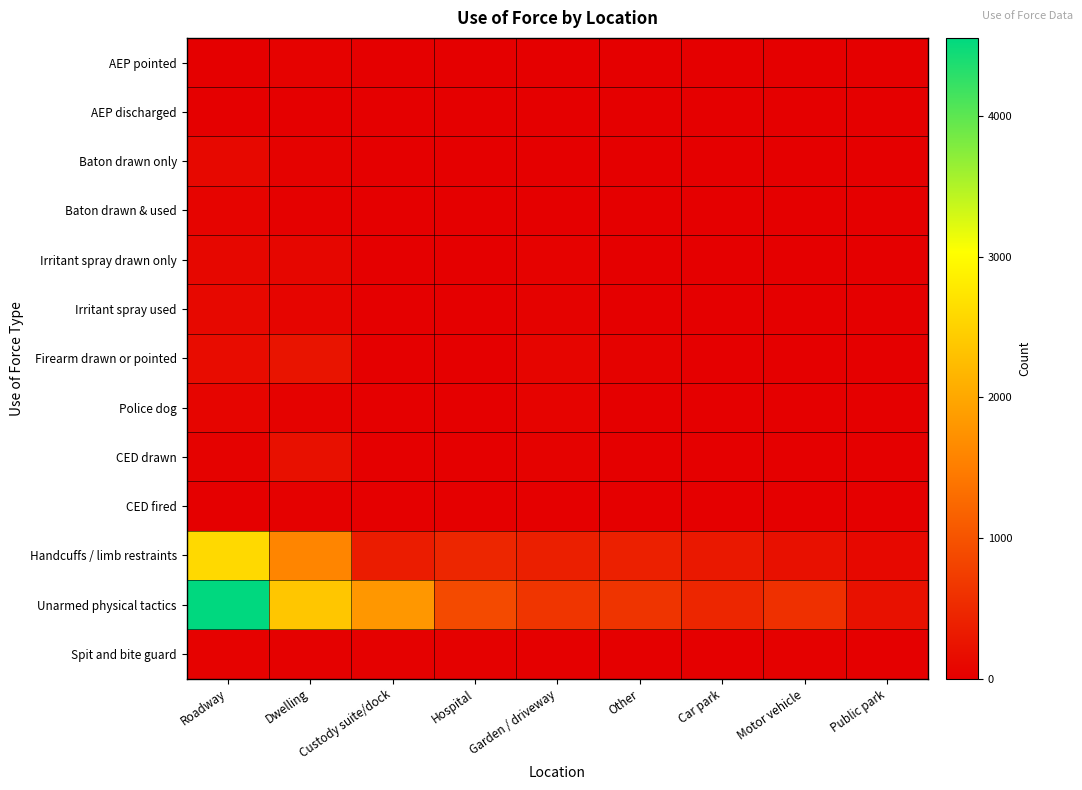

Reading left to right, what are all the values shown in this chart?

AEP pointed: Roadway=8	Dwelling=41	Custody suite/dock=0	Hospital=0	Garden / driveway=15	Other=5	Car park=0	Motor vehicle=0	Public park=5
AEP discharged: Roadway=0	Dwelling=5	Custody suite/dock=0	Hospital=0	Garden / driveway=1	Other=0	Car park=0	Motor vehicle=0	Public park=0
Baton drawn only: Roadway=102	Dwelling=31	Custody suite/dock=0	Hospital=0	Garden / driveway=9	Other=17	Car park=11	Motor vehicle=1	Public park=4
Baton drawn & used: Roadway=59	Dwelling=19	Custody suite/dock=2	Hospital=0	Garden / driveway=8	Other=6	Car park=5	Motor vehicle=2	Public park=1
Irritant spray drawn only: Roadway=95	Dwelling=84	Custody suite/dock=1	Hospital=9	Garden / driveway=36	Other=17	Car park=9	Motor vehicle=2	Public park=2
Irritant spray used: Roadway=98	Dwelling=69	Custody suite/dock=2	Hospital=3	Garden / driveway=30	Other=16	Car park=14	Motor vehicle=4	Public park=2
Firearm drawn or pointed: Roadway=157	Dwelling=258	Custody suite/dock=1	Hospital=0	Garden / driveway=65	Other=27	Car park=9	Motor vehicle=2	Public park=9
Police dog: Roadway=78	Dwelling=29	Custody suite/dock=0	Hospital=0	Garden / driveway=52	Other=14	Car park=6	Motor vehicle=0	Public park=3
CED drawn: Roadway=27	Dwelling=201	Custody suite/dock=0	Hospital=2	Garden / driveway=34	Other=6	Car park=1	Motor vehicle=0	Public park=5
CED fired: Roadway=0	Dwelling=18	Custody suite/dock=0	Hospital=0	Garden / driveway=3	Other=0	Car park=0	Motor vehicle=0	Public park=0
Handcuffs / limb restraints: Roadway=2596	Dwelling=1597	Custody suite/dock=341	Hospital=471	Garden / driveway=376	Other=393	Car park=294	Motor vehicle=198	Public park=104
Unarmed physical tactics: Roadway=4558	Dwelling=2365	Custody suite/dock=1805	Hospital=894	Garden / driveway=648	Other=629	Car park=462	Motor vehicle=580	Public park=210
Spit and bite guard: Roadway=40	Dwelling=18	Custody suite/dock=24	Hospital=25	Garden / driveway=7	Other=5	Car park=13	Motor vehicle=26	Public park=1